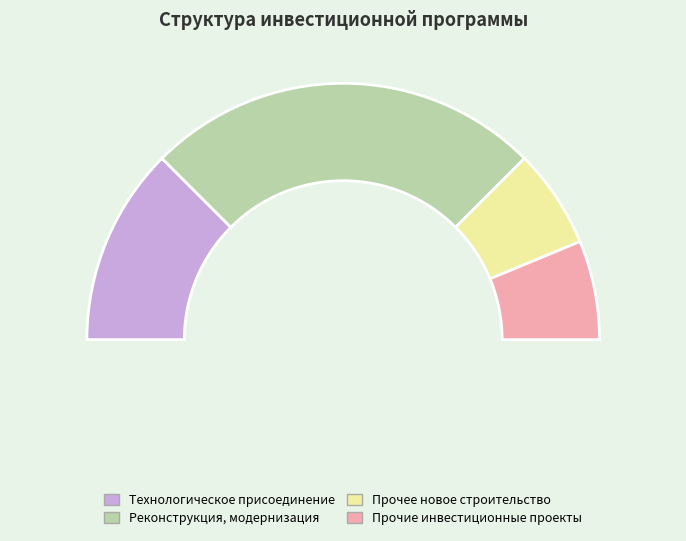

Does any single category account for the majority?

No